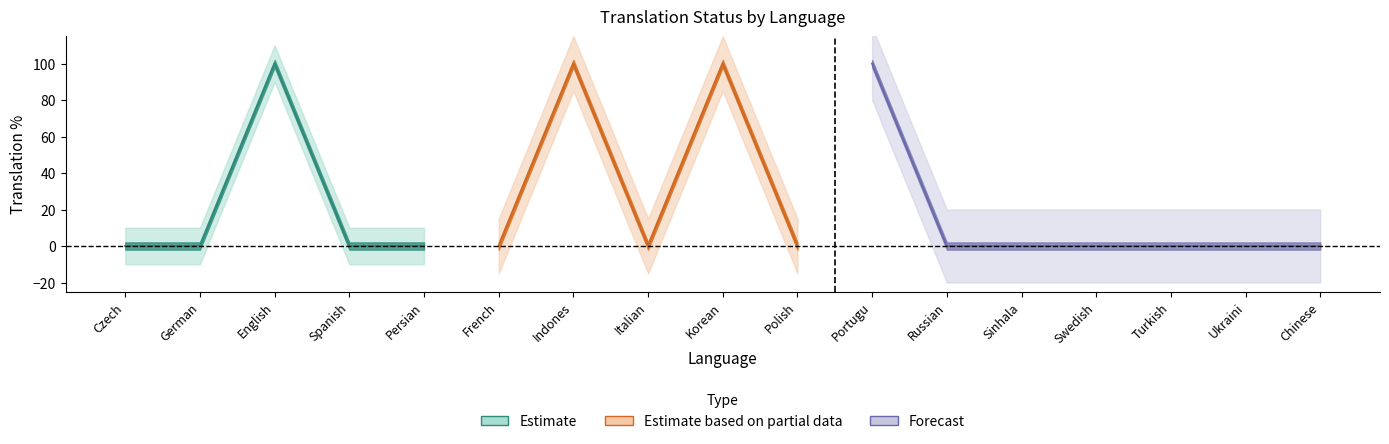

True or false: translated_words_percent has a value of 100 at Indonesian.

True